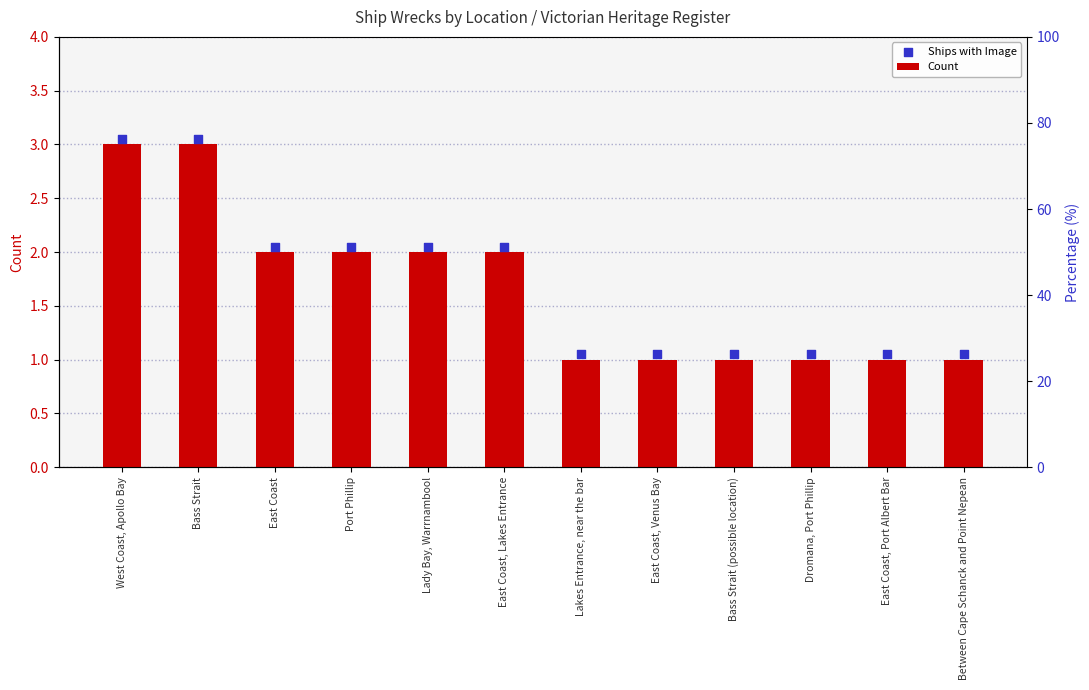

Which series reaches the minimum Y coordinate?

Count